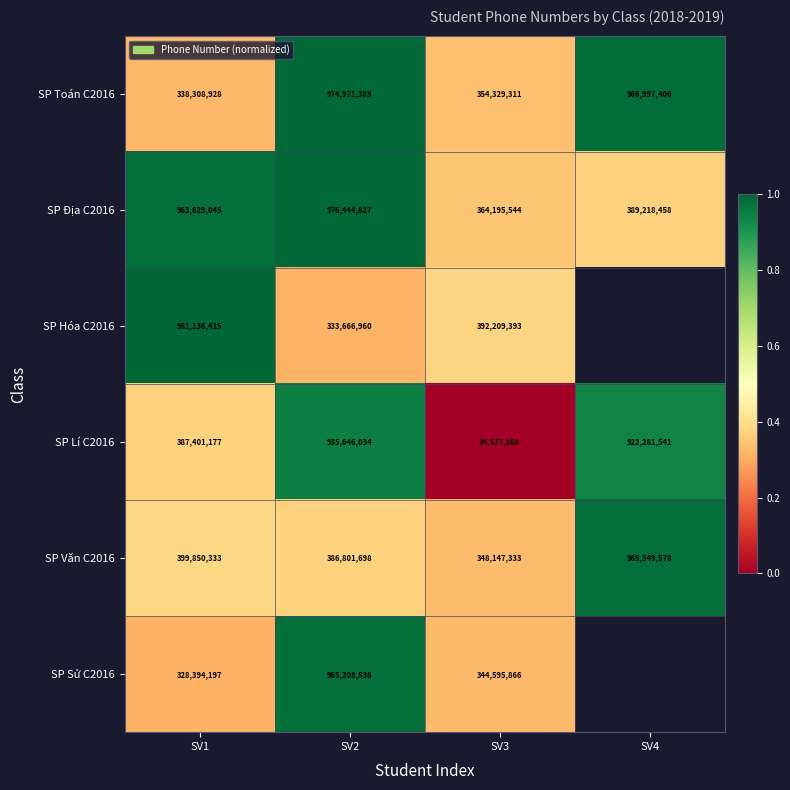

Where is SP Hóa C2016 nearest to the value 0?

SV2